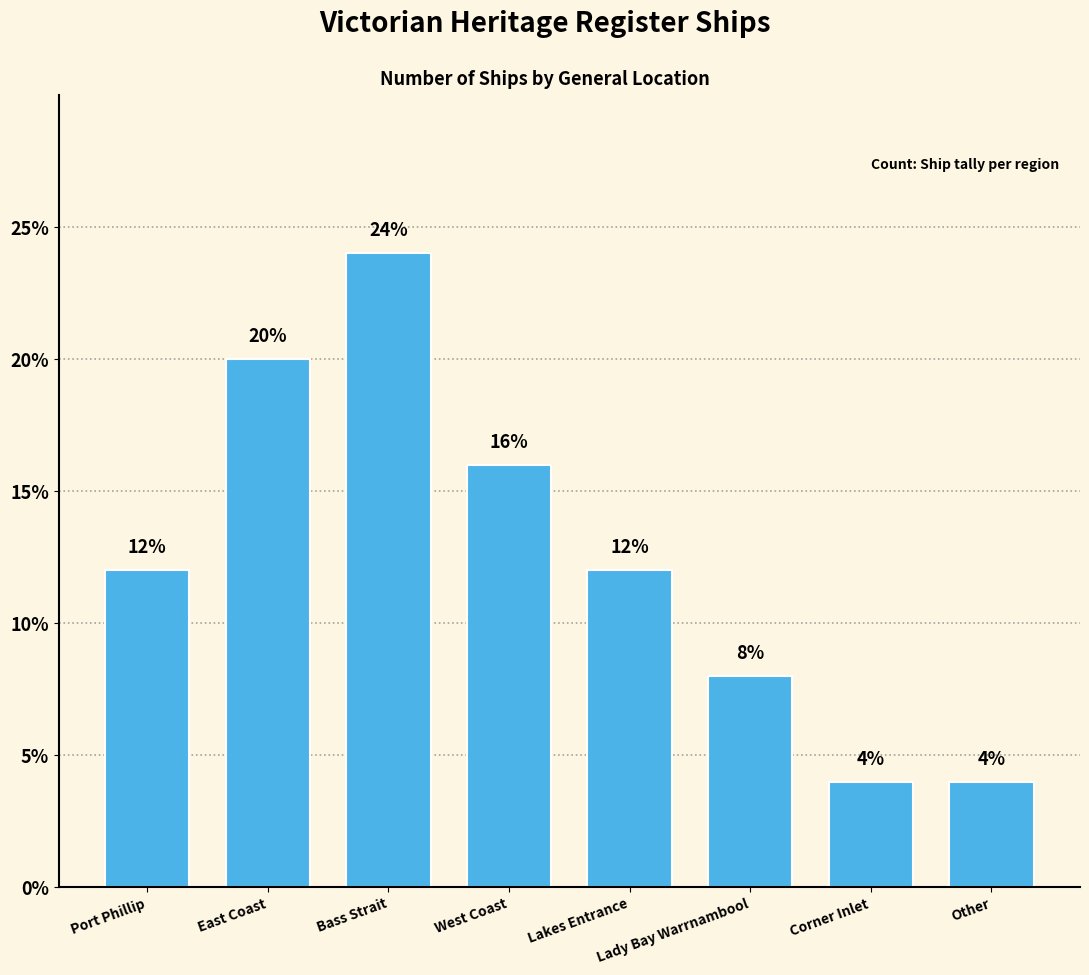

The chart shows a value of 4 at Corner Inlet. True or false?

True